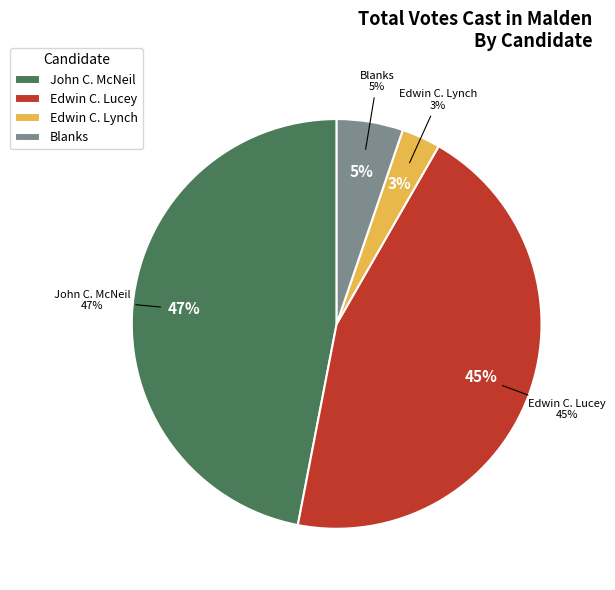

What portion of the pie excludes Edwin C. Lynch?

96.9%